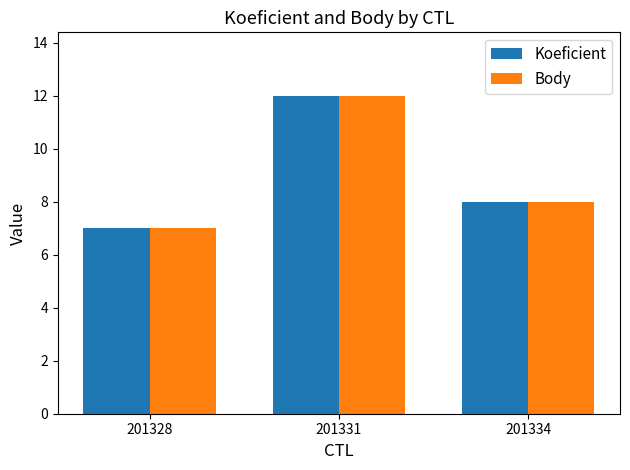

Count the Koeficient values in the range 7 to 12.

3